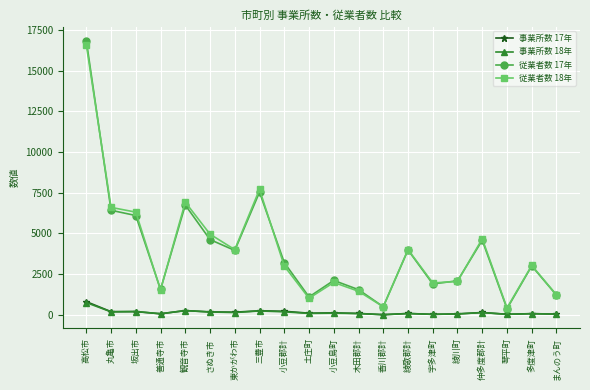

Where is 従業者数 18年 nearest to the value 8515?

三豊市